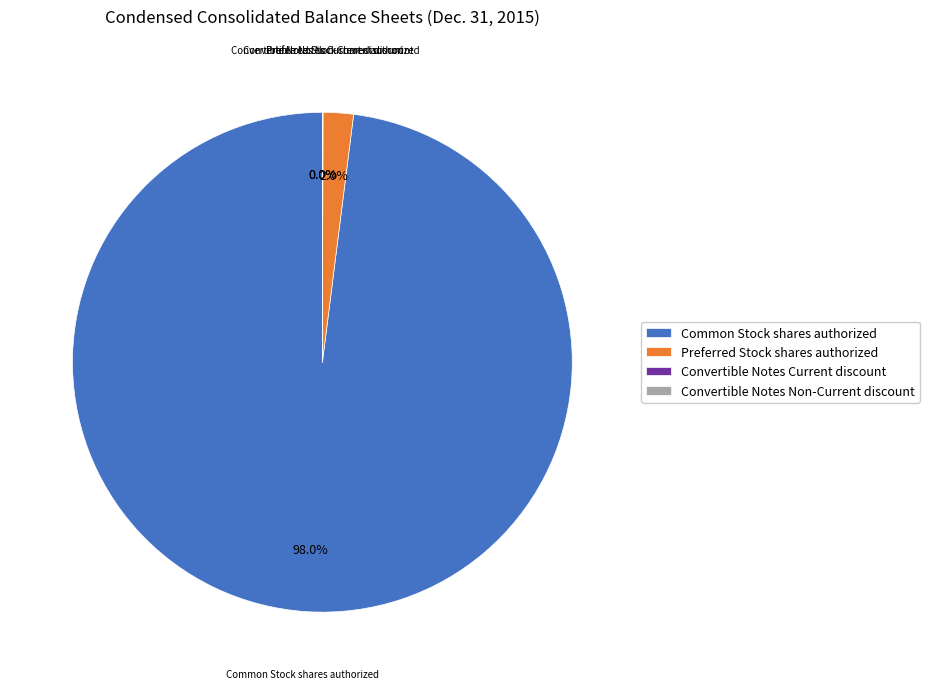

Does Preferred Stock shares authorized represent more than half of the total?

No